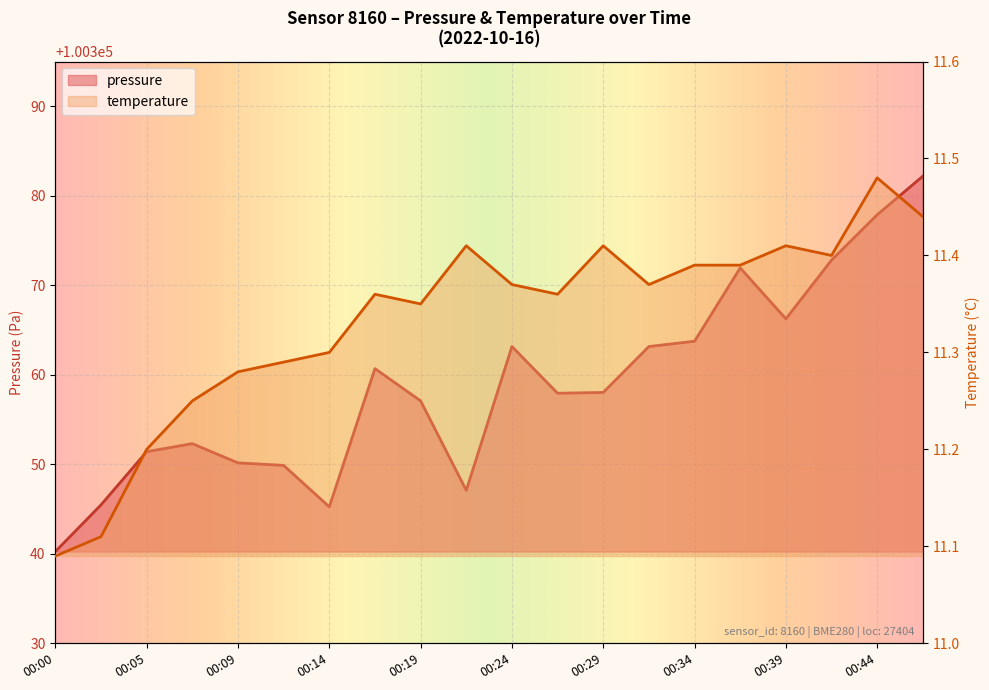

What is the value of the temperature point at the 2nd from the left?

11.1